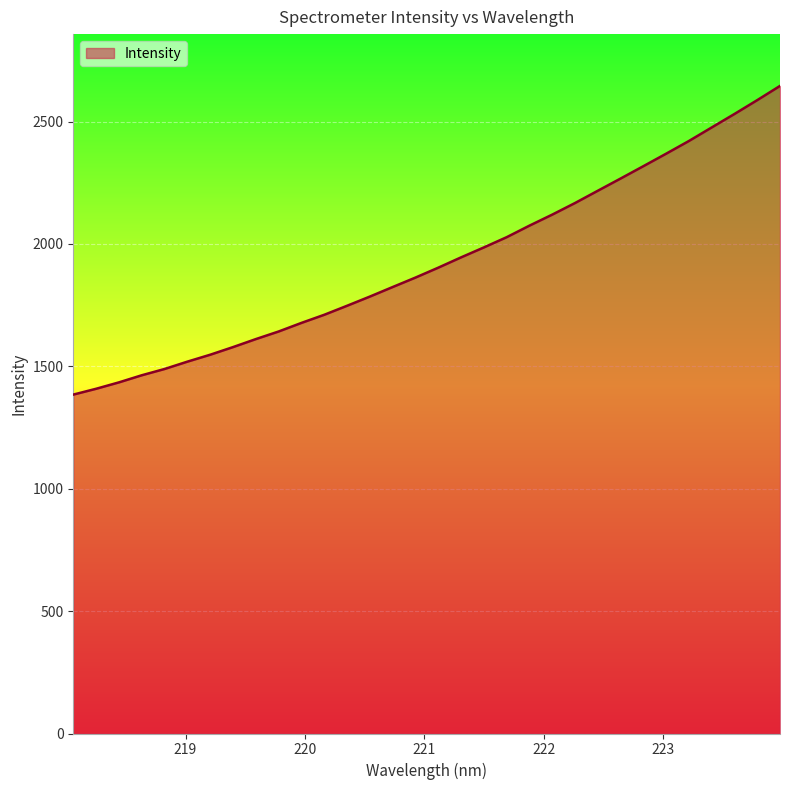

What is the difference between the maximum and minimum values?

1261.2